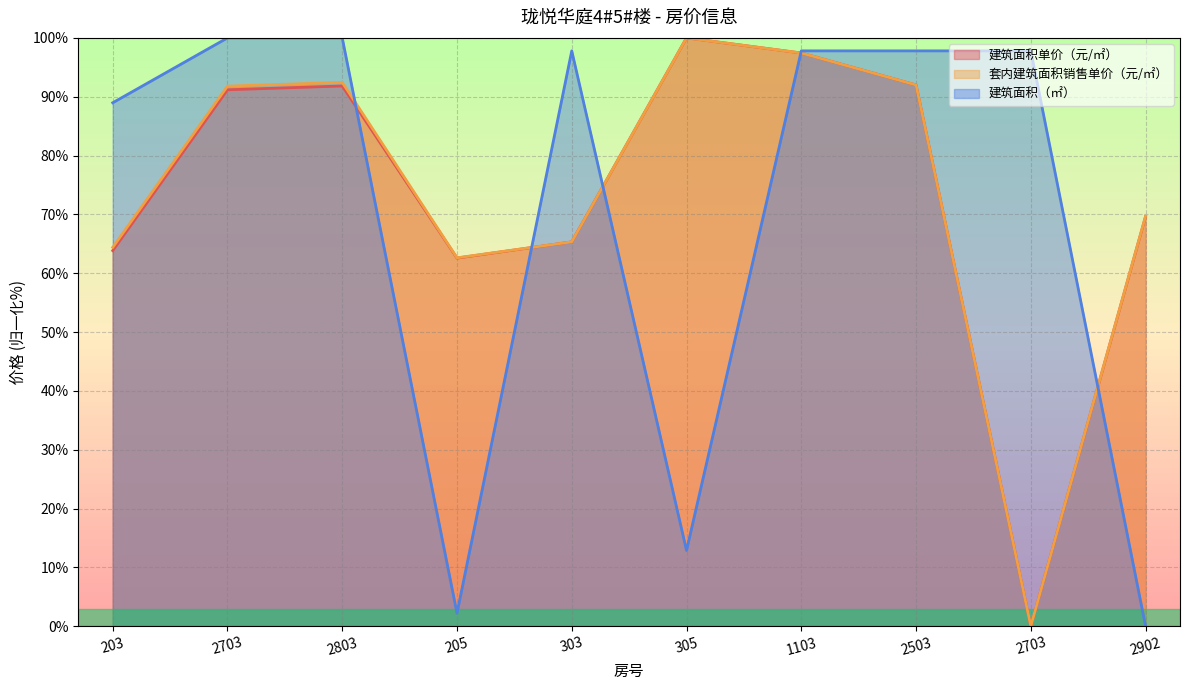

At which category is the sum across all series the highest?

1103